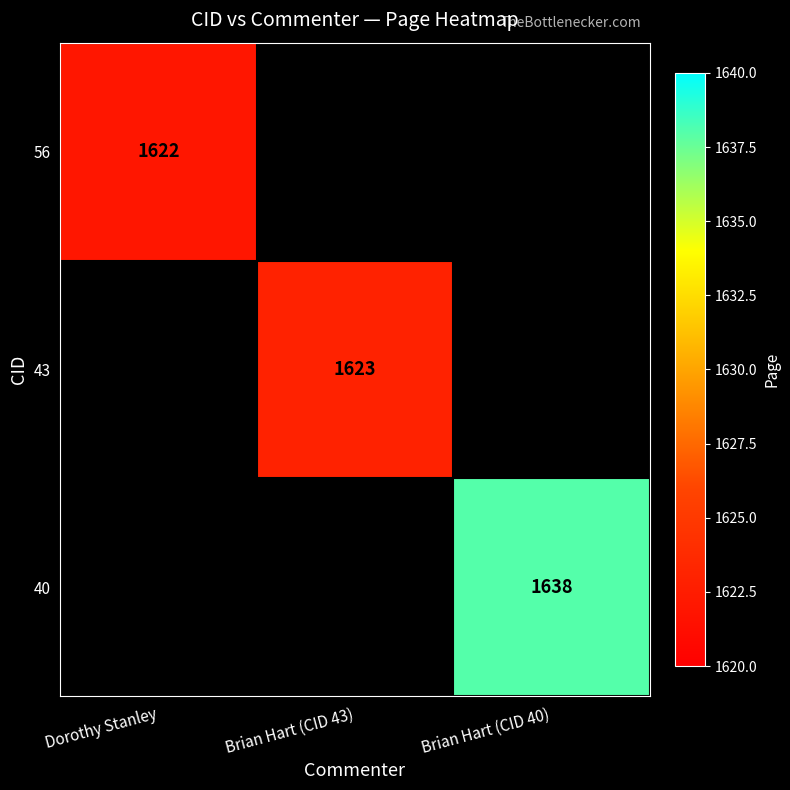

The 43 series shows 2752 at Brian Hart (CID 43). True or false?

False